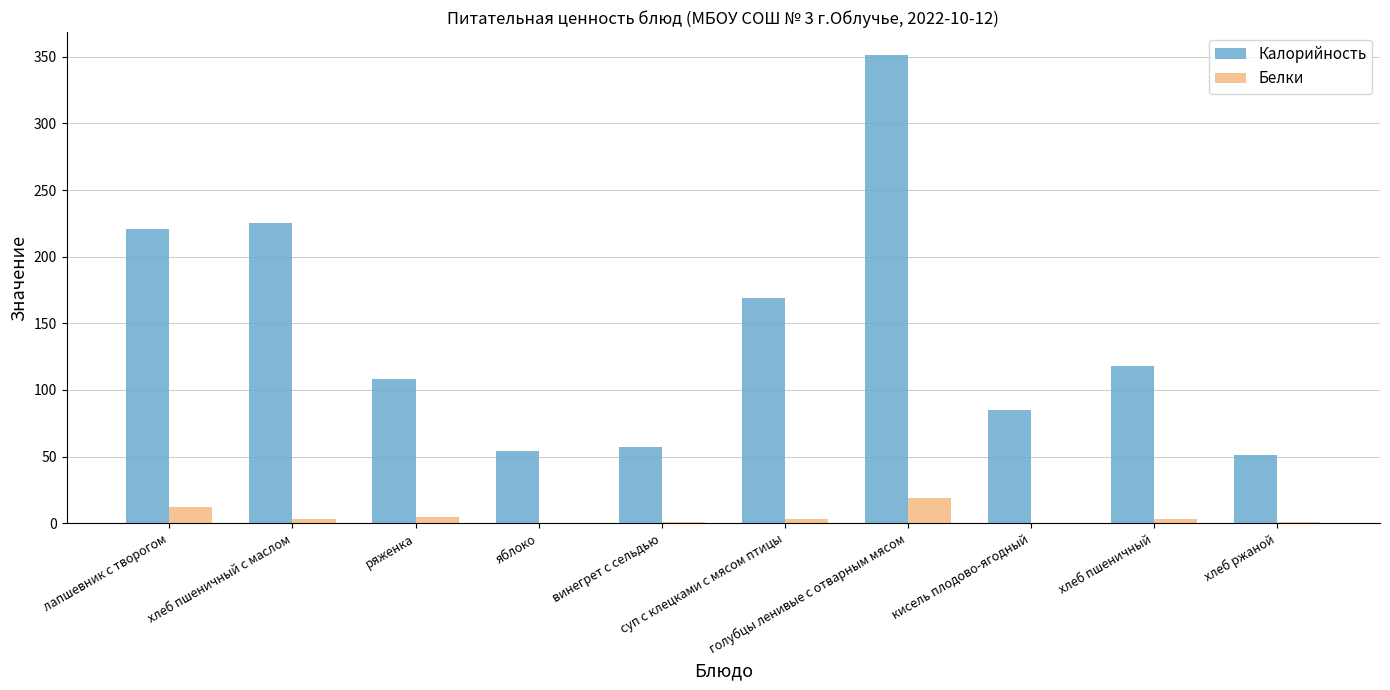

Where does the Калорийность series first go above 118?

лапшевник с творогом